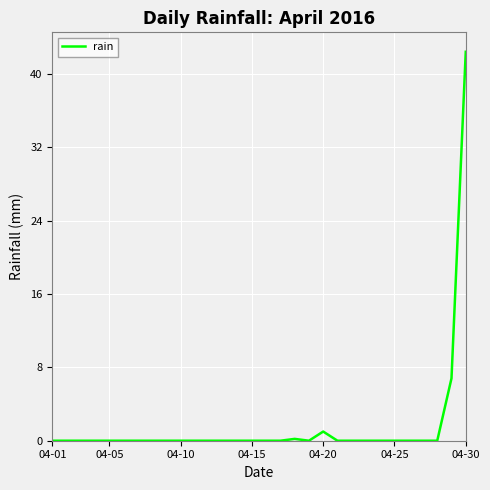

What is the maximum value shown in the chart?

42.4